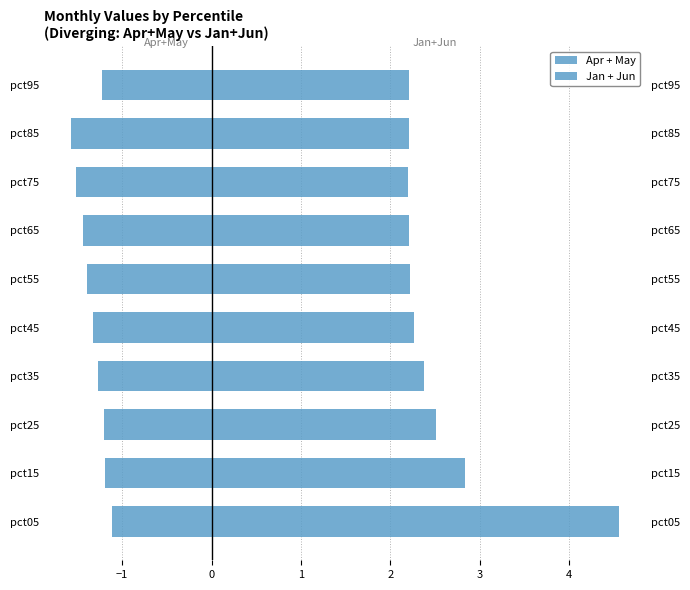

Reading left to right, list all the values displayed in this chart.

Apr + May: -1.1	-1.2	-1.2	-1.3	-1.3	-1.4	-1.4	-1.5	-1.6	-1.2
Jan + Jun: 4.6	2.8	2.5	2.4	2.3	2.2	2.2	2.2	2.2	2.2